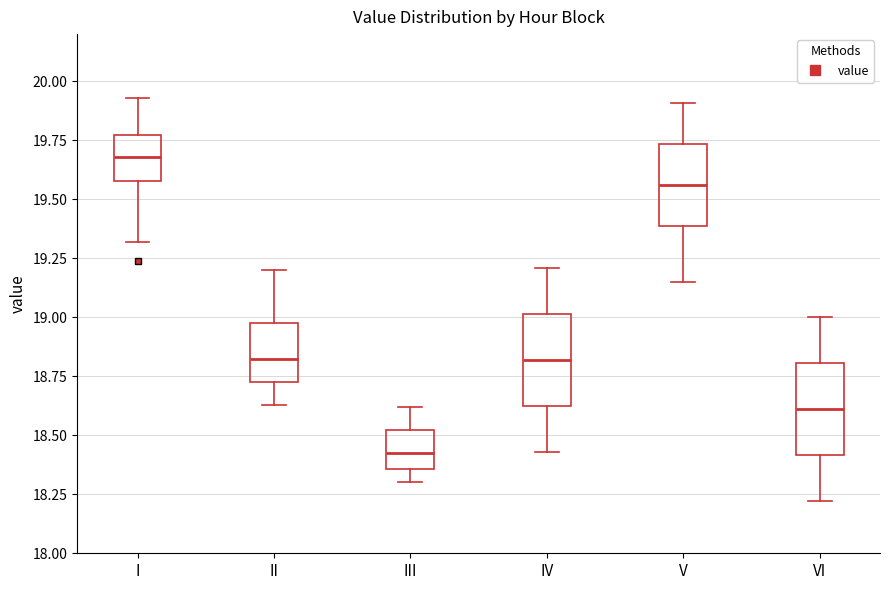

Reading left to right, read every box against the y-axis: the position of its median line, the range the box covers, and the ends of its whiskers. The values are not printed on the chart, so give them approximately, as read against the axis.

I: median 19.70, box 19.60 to 19.75, whiskers 19.30 to 19.95
II: median 18.85, box 18.75 to 19.00, whiskers 18.65 to 19.20
III: median 18.45, box 18.35 to 18.50, whiskers 18.30 to 18.60
IV: median 18.80, box 18.65 to 19.00, whiskers 18.45 to 19.20
V: median 19.55, box 19.40 to 19.75, whiskers 19.15 to 19.90
VI: median 18.60, box 18.40 to 18.80, whiskers 18.20 to 19.00